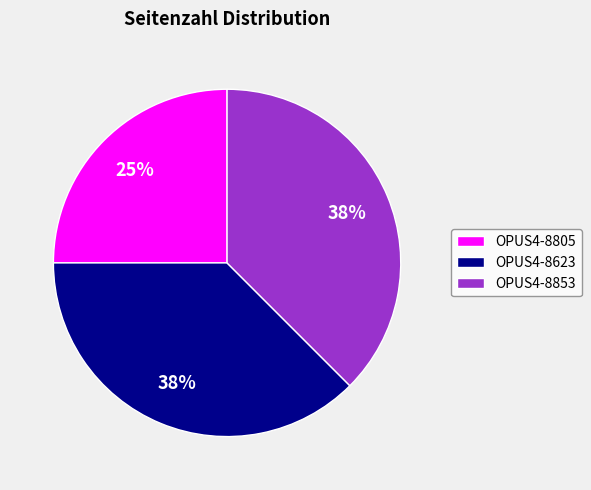

Do OPUS4-8805 and OPUS4-8853 together represent more than half of the pie?

Yes